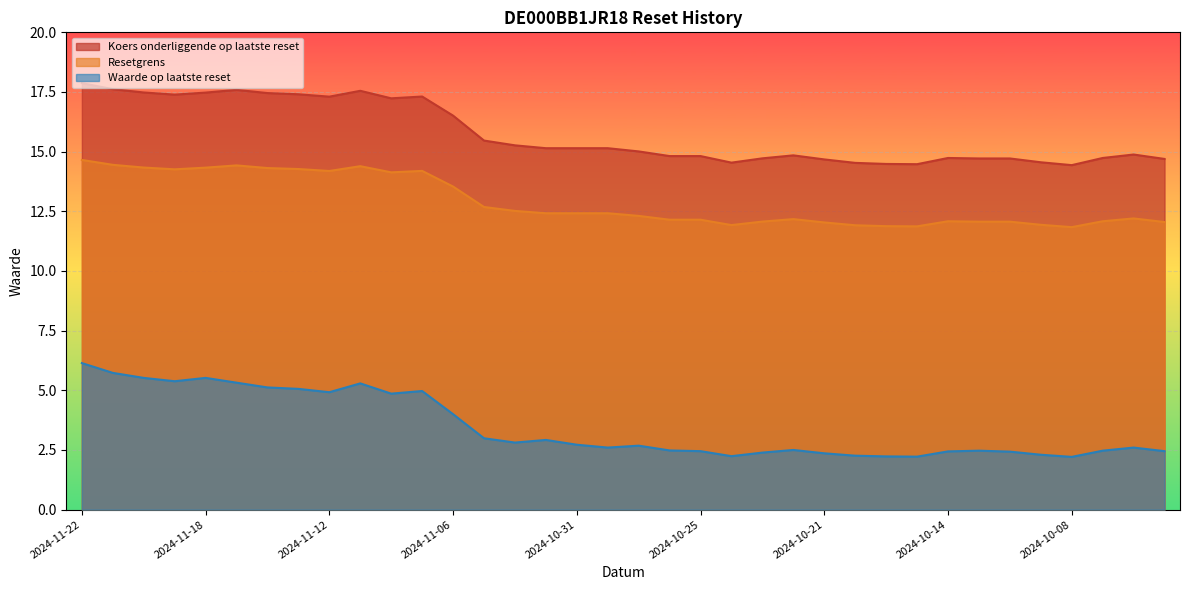

True or false: Resetgrens has a value of 12.1 at 2024-10-25.

True